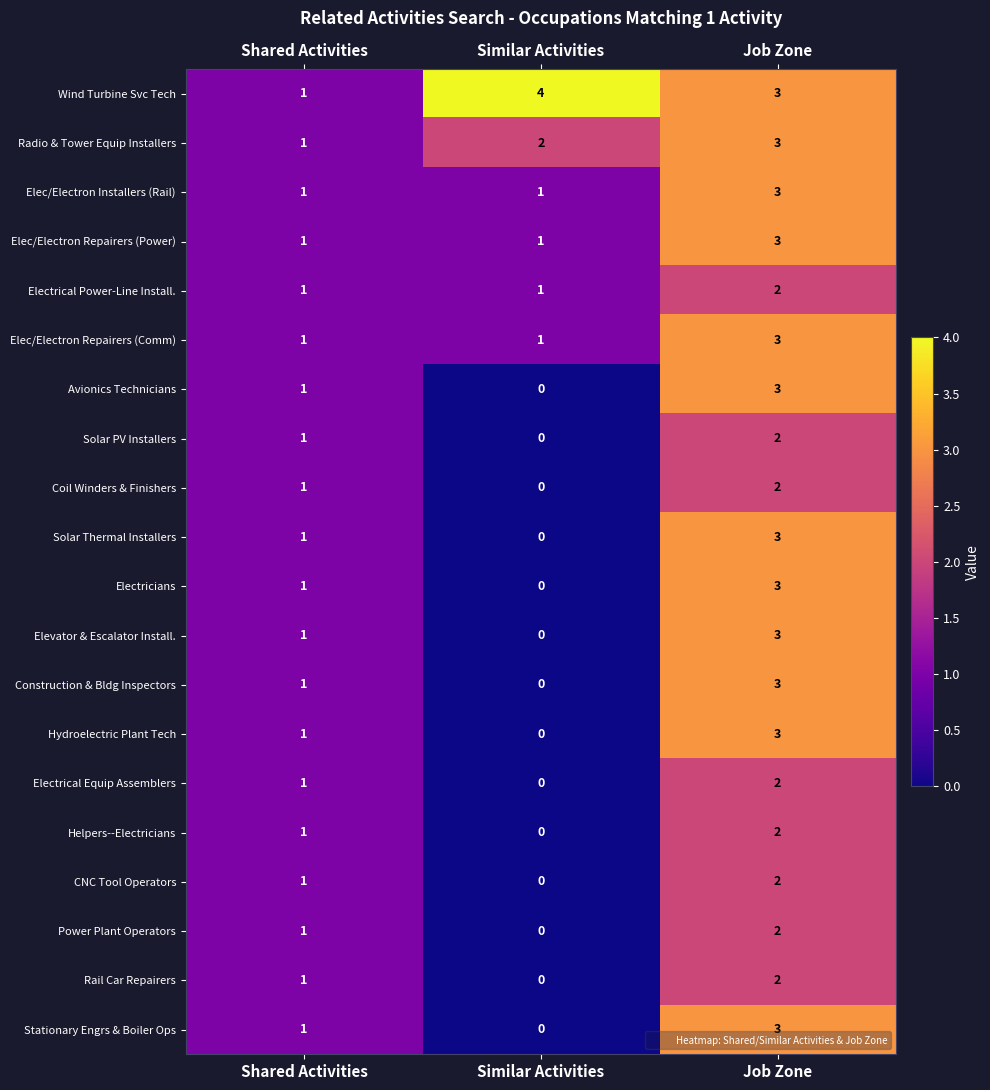

Count the number of data series in this chart.

20